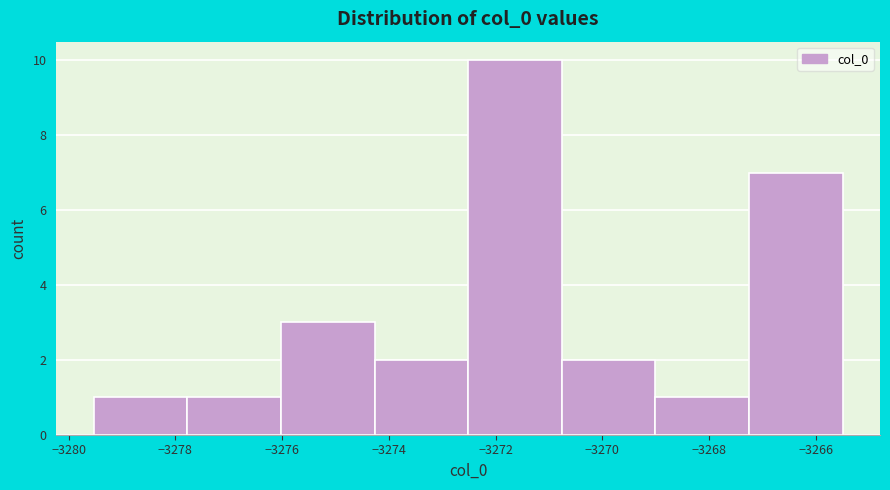

What is the height of the bar covering -3270.8 to -3269.0 on the x-axis? Neither the bar edges nor the heights are printed on the chart, so give them approximately, as read against the axes.

2